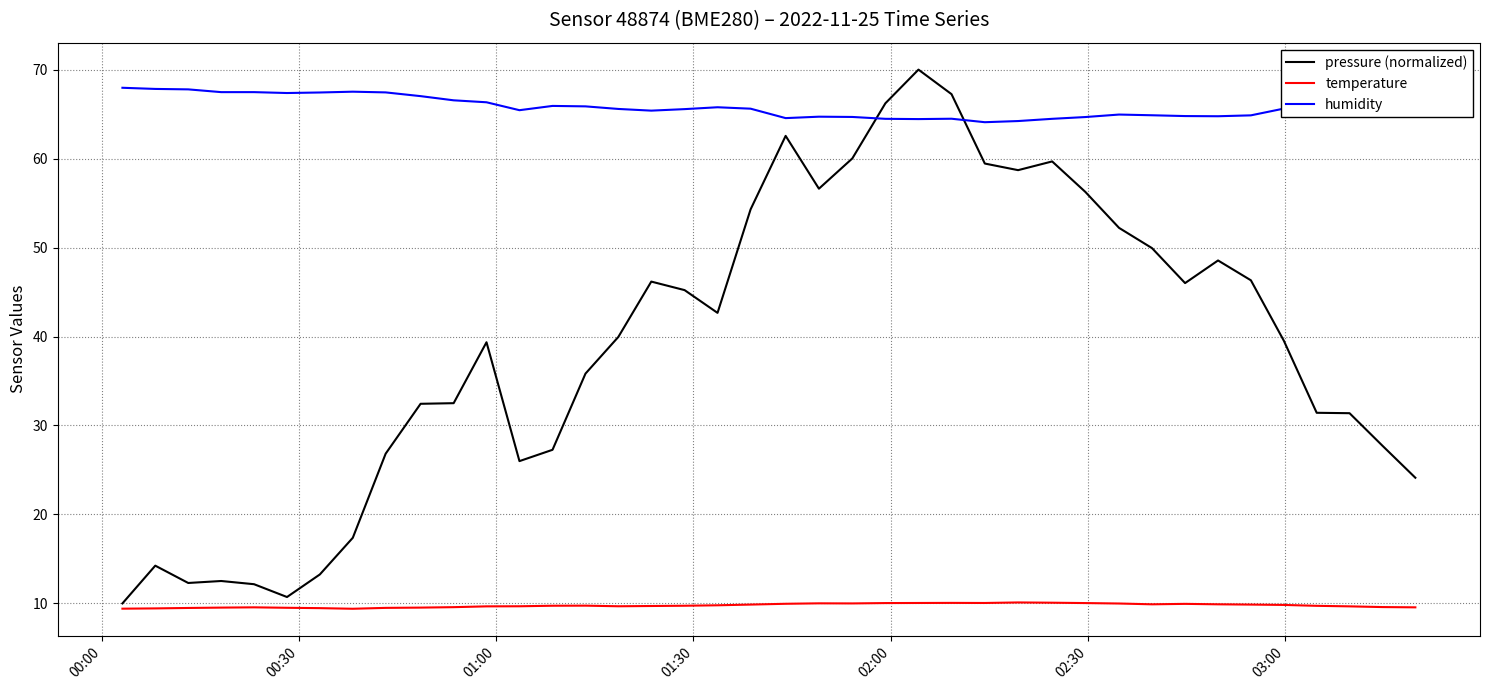

What is the maximum value shown in the chart?

70.0